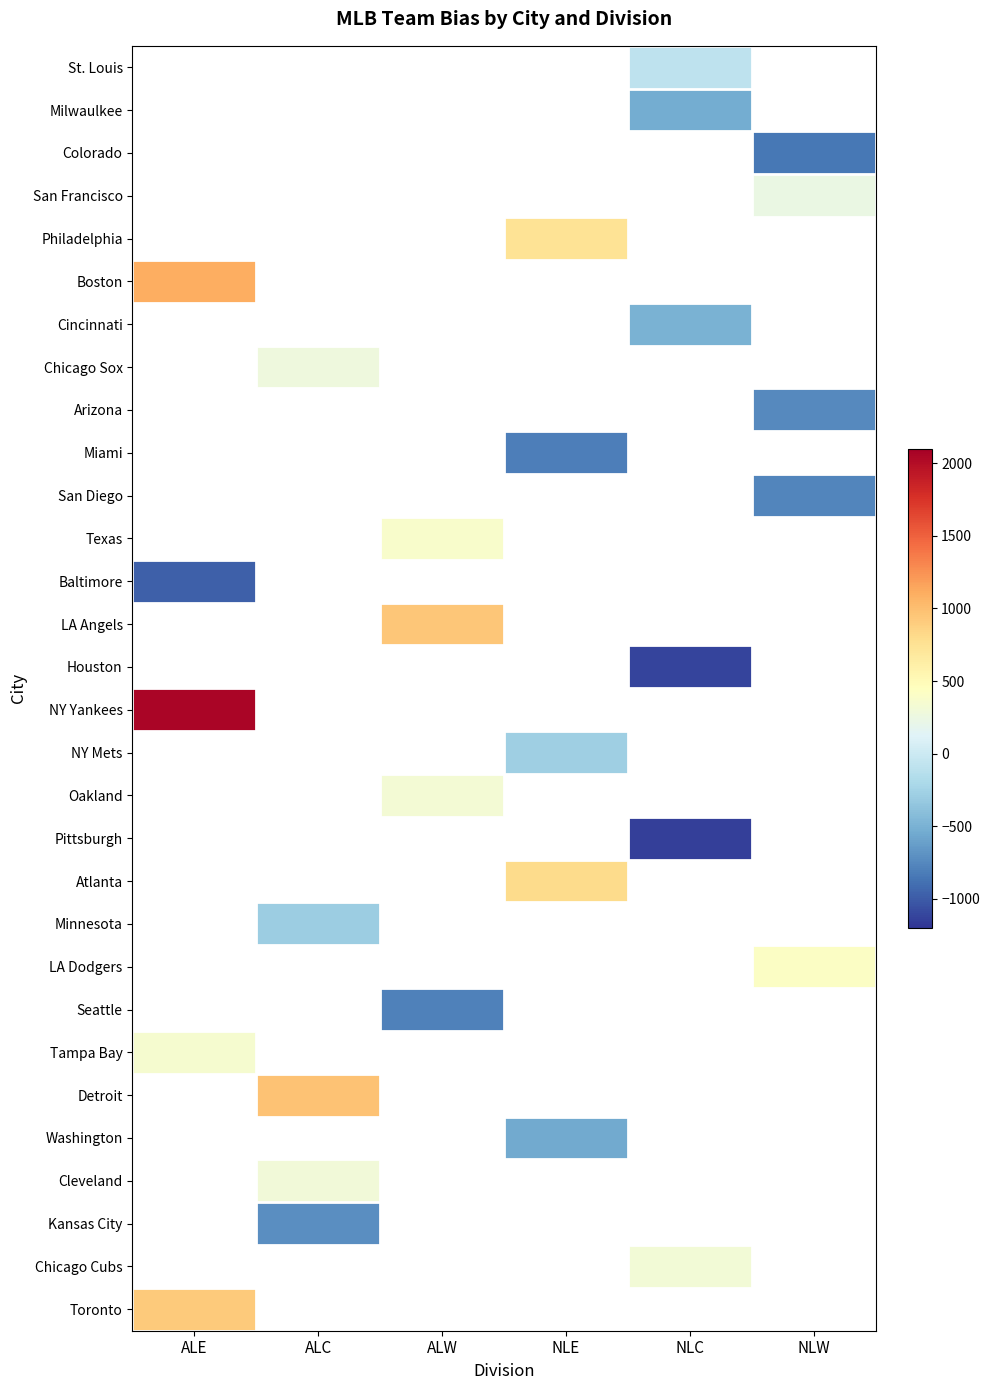

List the series in order of their overall mean, lowest first.

St. Louis, Milwaulkee, Colorado, San Francisco, Philadelphia, Boston, Cincinnati, Chicago Sox, Arizona, Miami, San Diego, Texas, Baltimore, LA Angels, Houston, NY Yankees, NY Mets, Oakland, Pittsburgh, Atlanta, Minnesota, LA Dodgers, Seattle, Tampa Bay, Detroit, Washington, Cleveland, Kansas City, Chicago Cubs, Toronto